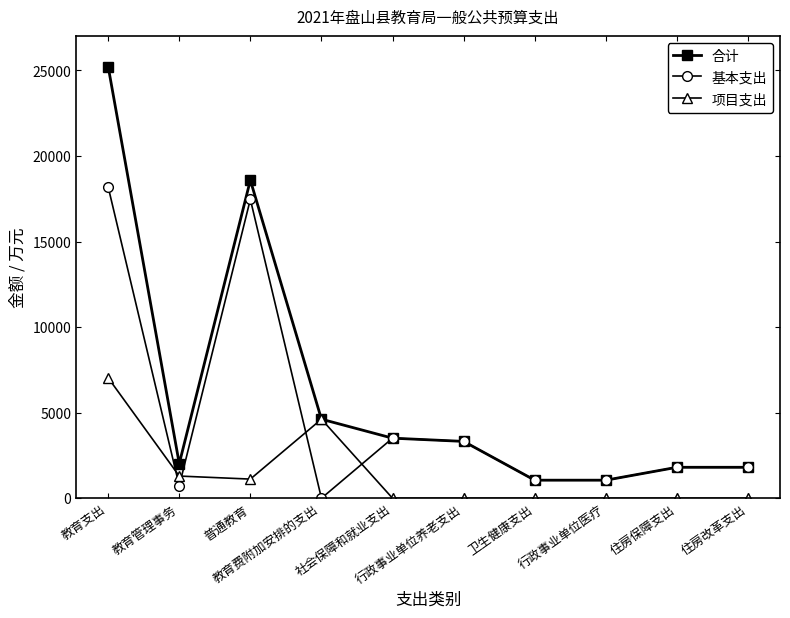

What position from the right is 普通教育?

8